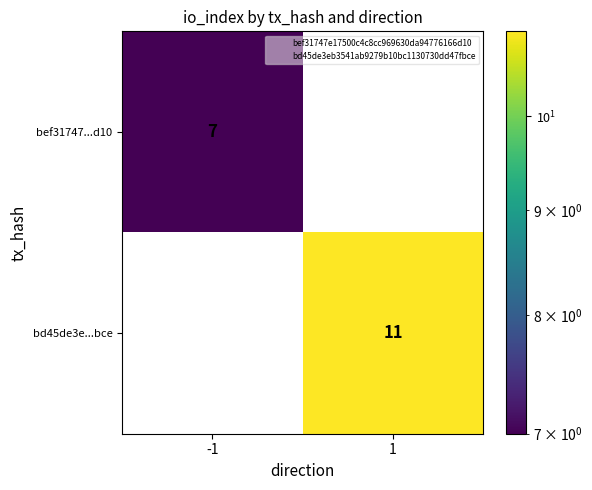

Rank the series by their average value, from highest to lowest.

bd45de3e...bce, bef31747...d10